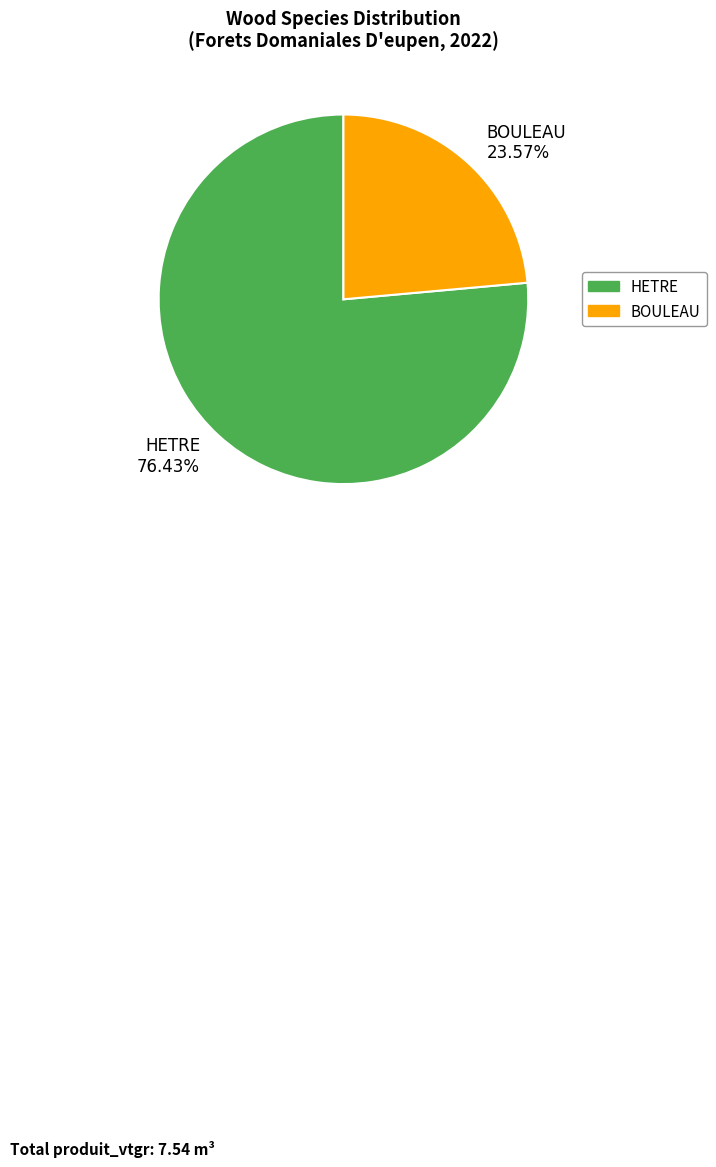

To the nearest percent, what is the difference between the HETRE and BOULEAU slice percentages?

53%